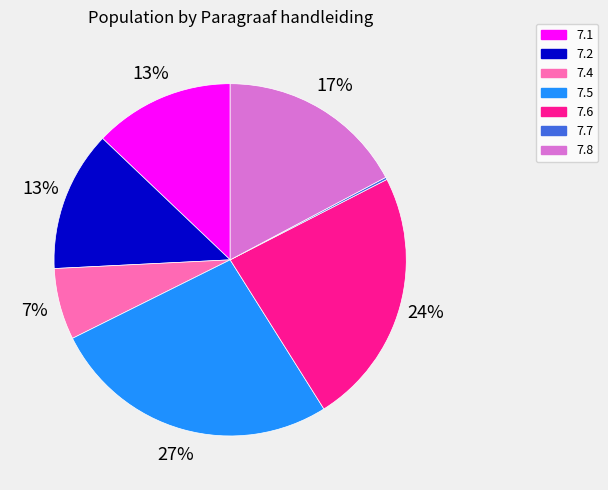

The 7.4 slice represents 1% of the pie. True or false?

False